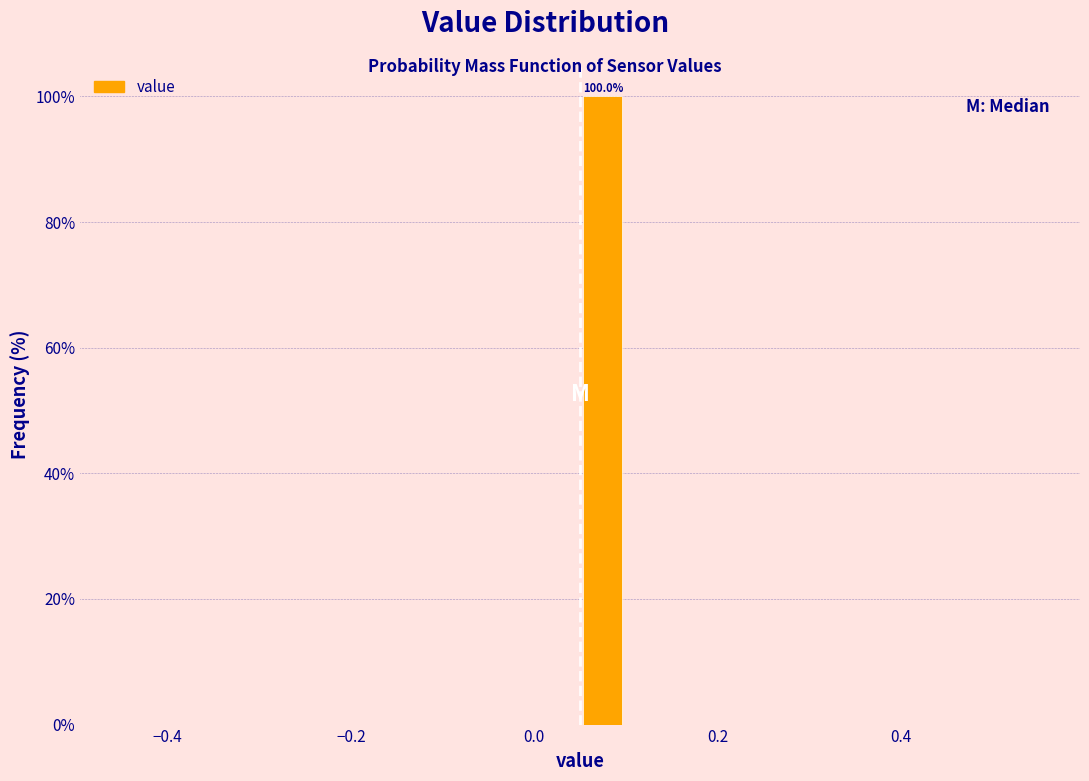

Read against the x-axis, roughly where is the centre of the tallest bar?

0.08